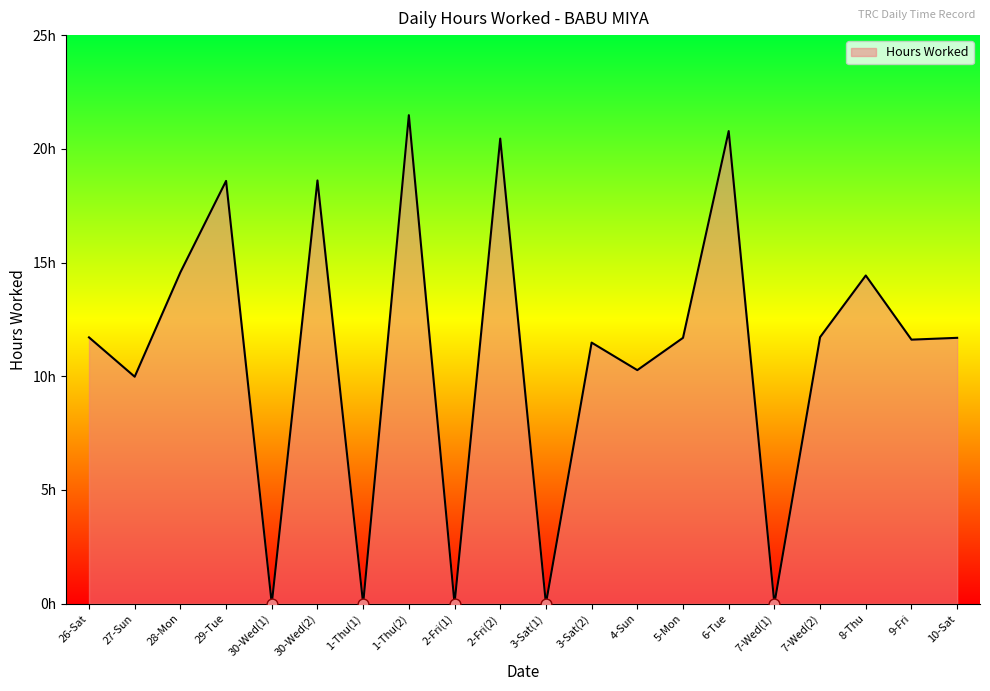

Between 30-Wed(2) and 26-Sat, which is larger?

30-Wed(2)